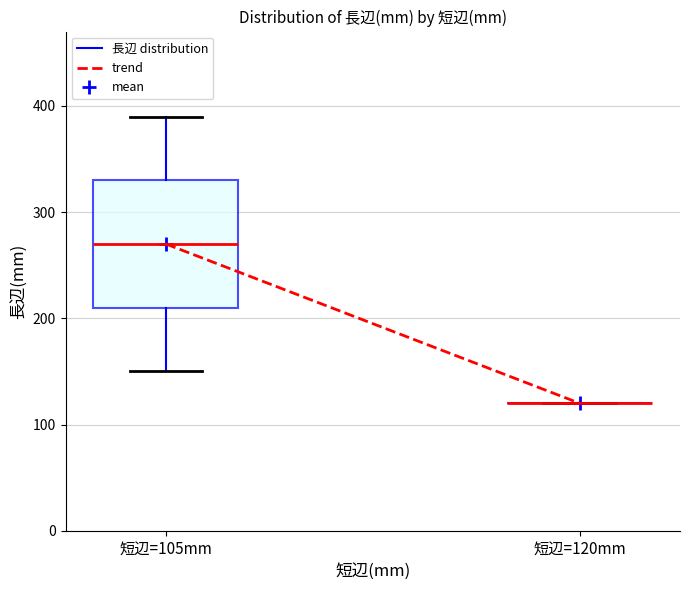

Reading left to right, read every box against the y-axis: the position of its median line, the range the box covers, and the ends of its whiskers. The values are not printed on the chart, so give them approximately, as read against the axis.

短辺=105mm: median 270, box 210 to 330, whiskers 150 to 390
短辺=120mm: box collapsed to a line at 120, whiskers 120 to 120